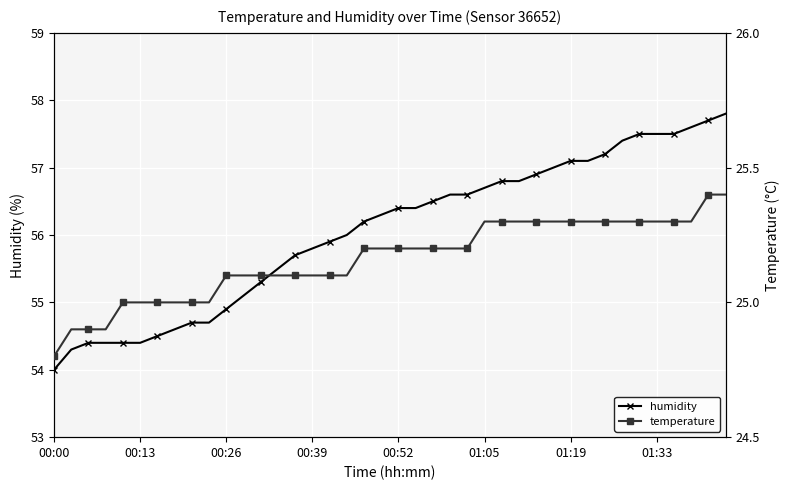

The humidity series shows 24.8 at 00:00. True or false?

False